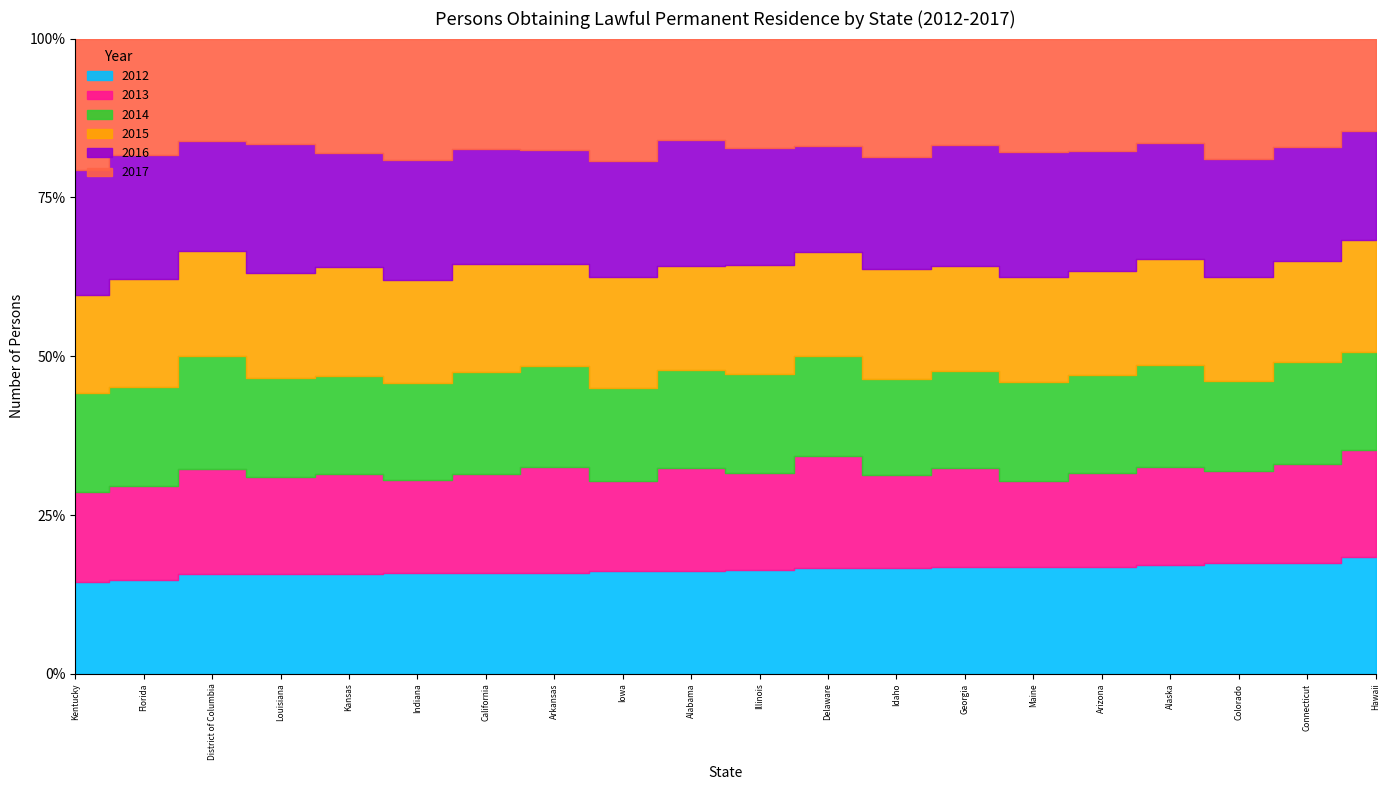

At which category does the chart reach its peak across all series?

California